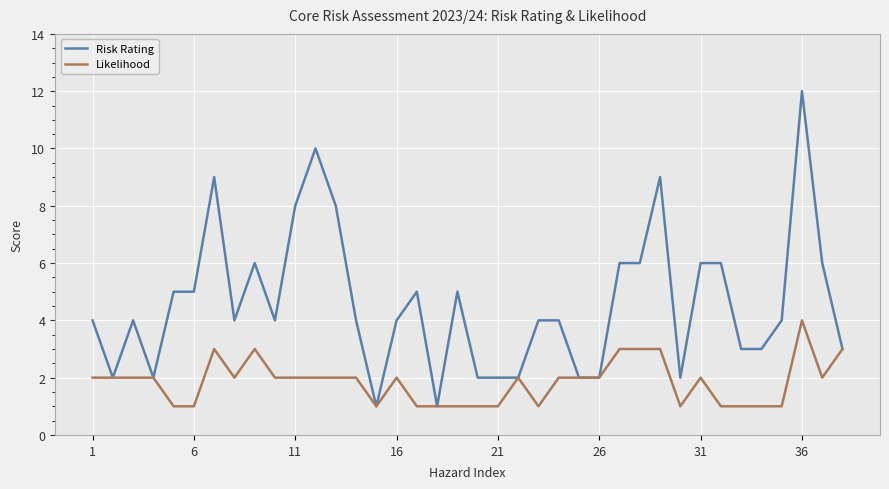

Which series has the largest total across all categories?

Risk Rating